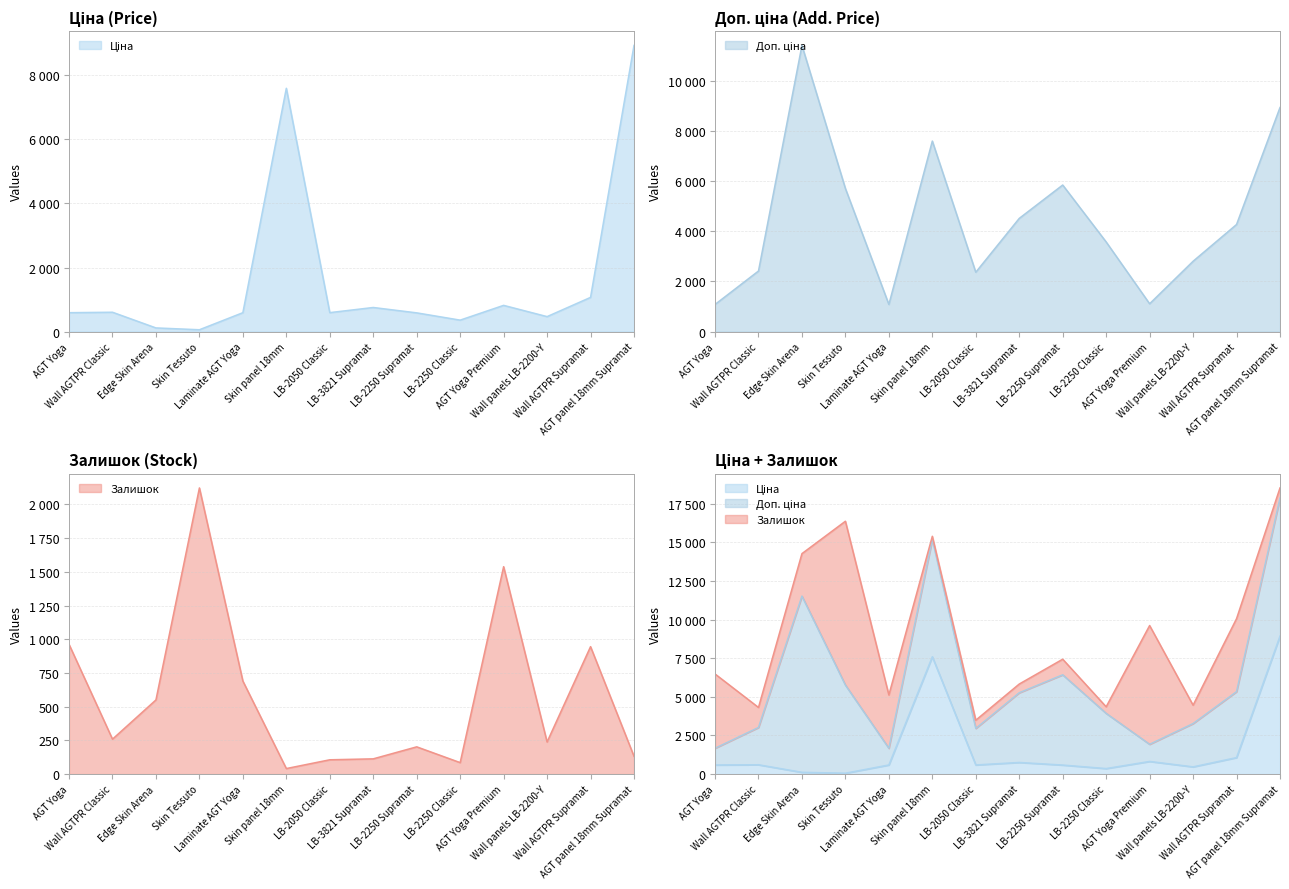

What is the sum of all Залишок values?

7983.0